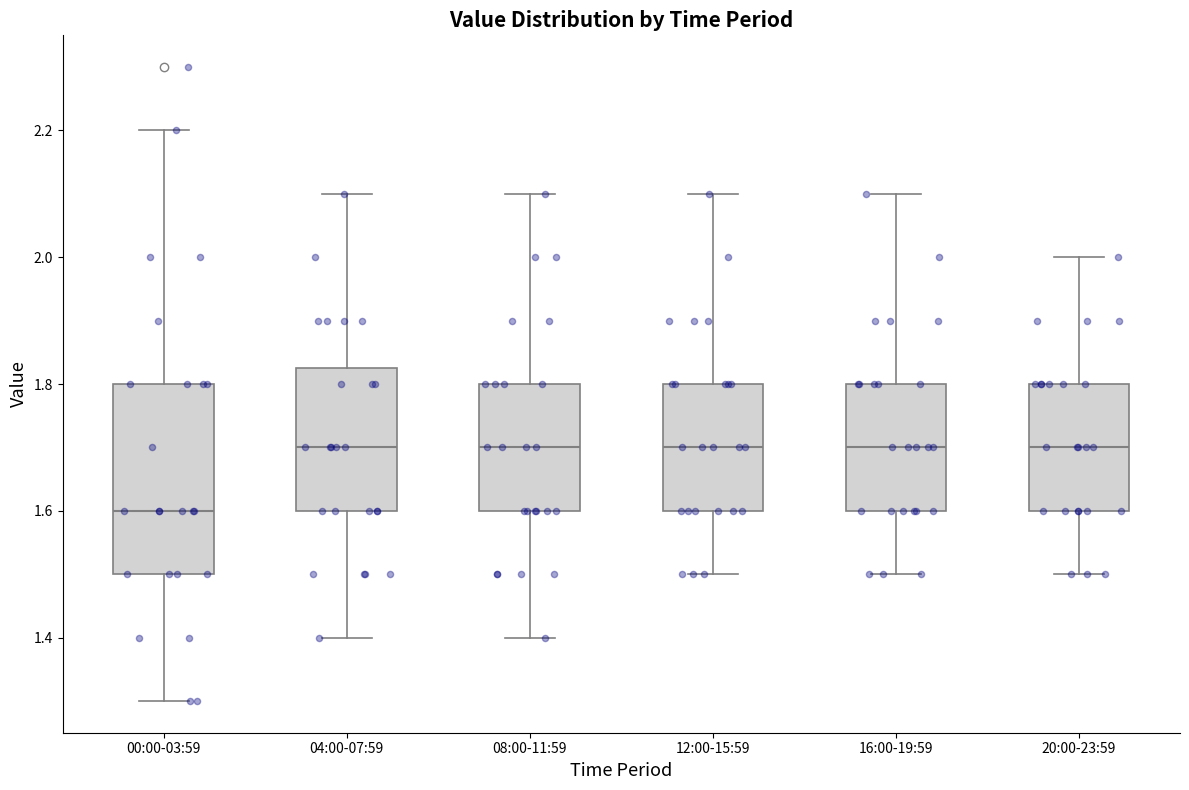

Reading left to right, read every box against the y-axis: the position of its median line, the range the box covers, and the ends of its whiskers. The values are not printed on the chart, so give them approximately, as read against the axis.

00:00-03:59: median 1.60, box 1.50 to 1.80, whiskers 1.30 to 2.20
04:00-07:59: median 1.70, box 1.60 to 1.82, whiskers 1.40 to 2.10
08:00-11:59: median 1.70, box 1.60 to 1.80, whiskers 1.40 to 2.10
12:00-15:59: median 1.70, box 1.60 to 1.80, whiskers 1.50 to 2.10
16:00-19:59: median 1.70, box 1.60 to 1.80, whiskers 1.50 to 2.10
20:00-23:59: median 1.70, box 1.60 to 1.80, whiskers 1.50 to 2.00